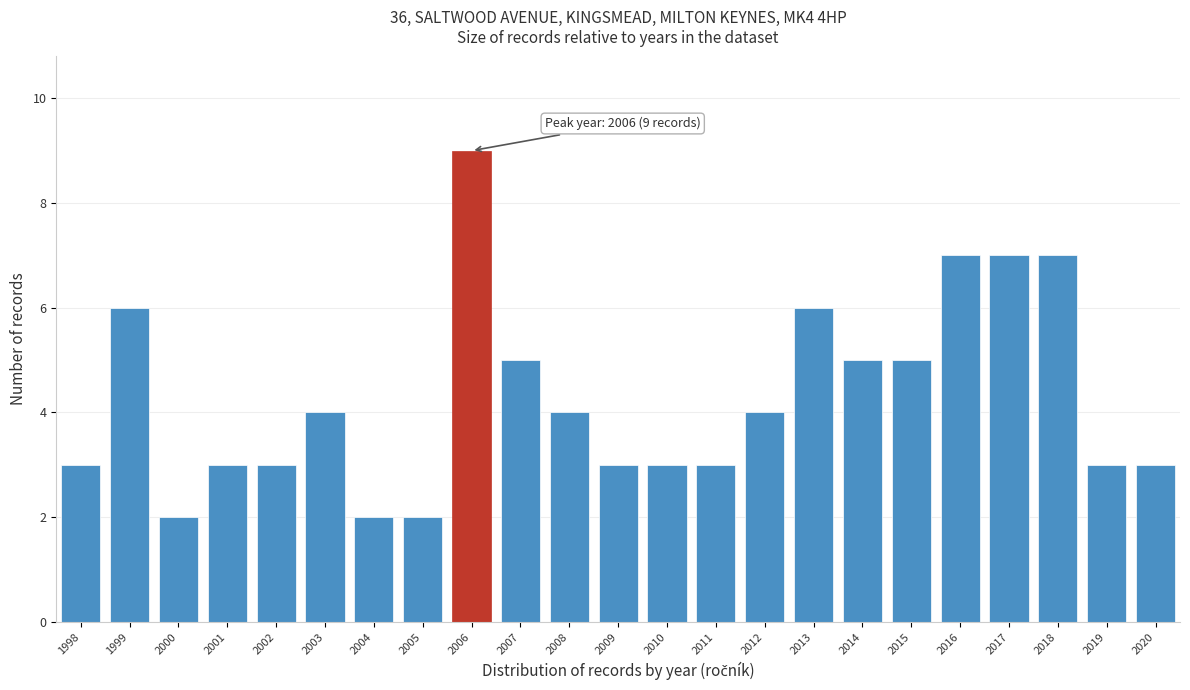

Reading left to right, transcribe all the data shown in this chart.

3	6	2	3	3	4	2	2	9	5	4	3	3	3	4	6	5	5	7	7	7	3	3